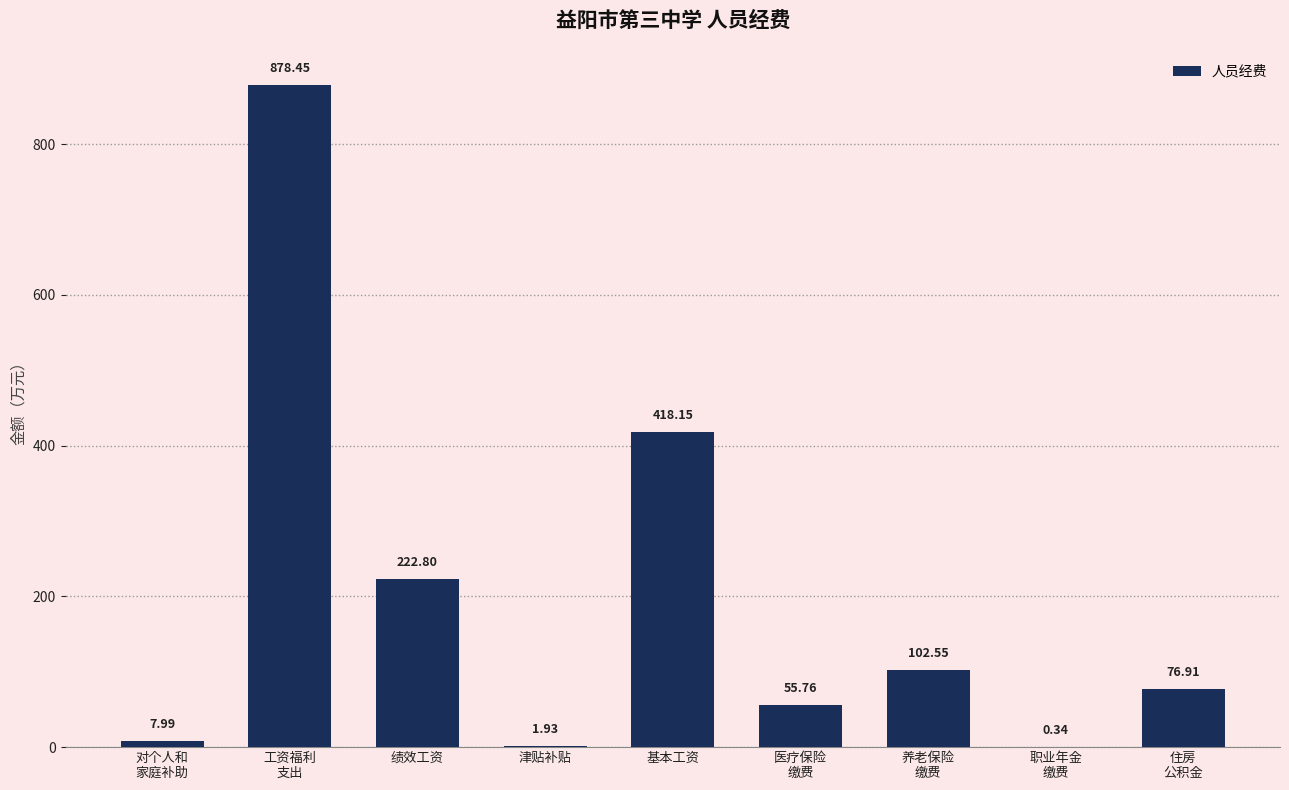

What is the sum of all values?

1764.9